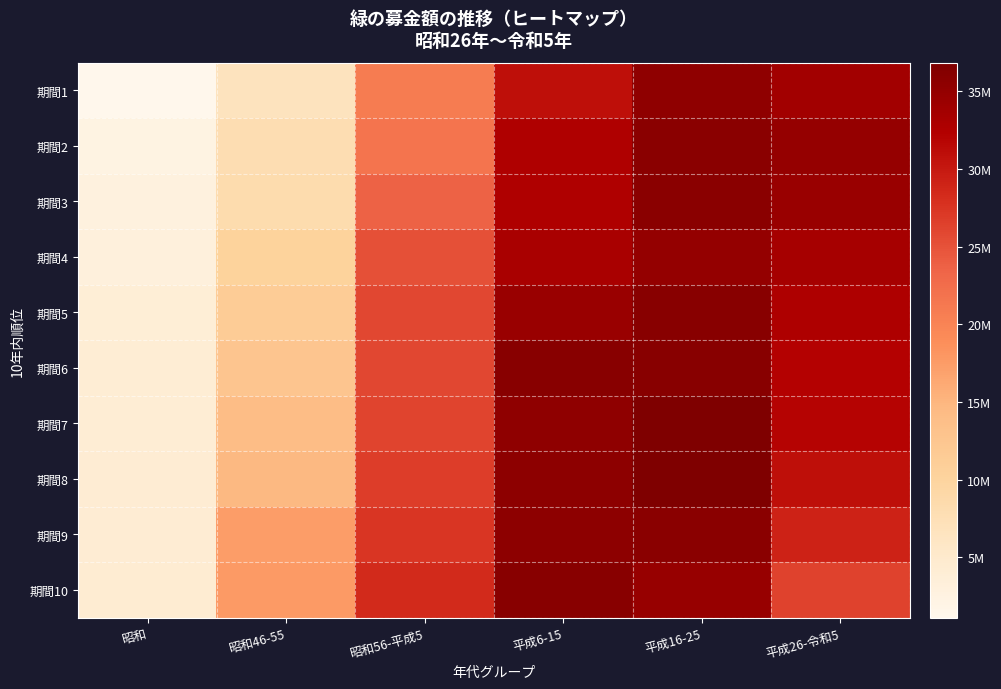

Which has a higher value, 昭和 or 平成26-令和5?

平成26-令和5